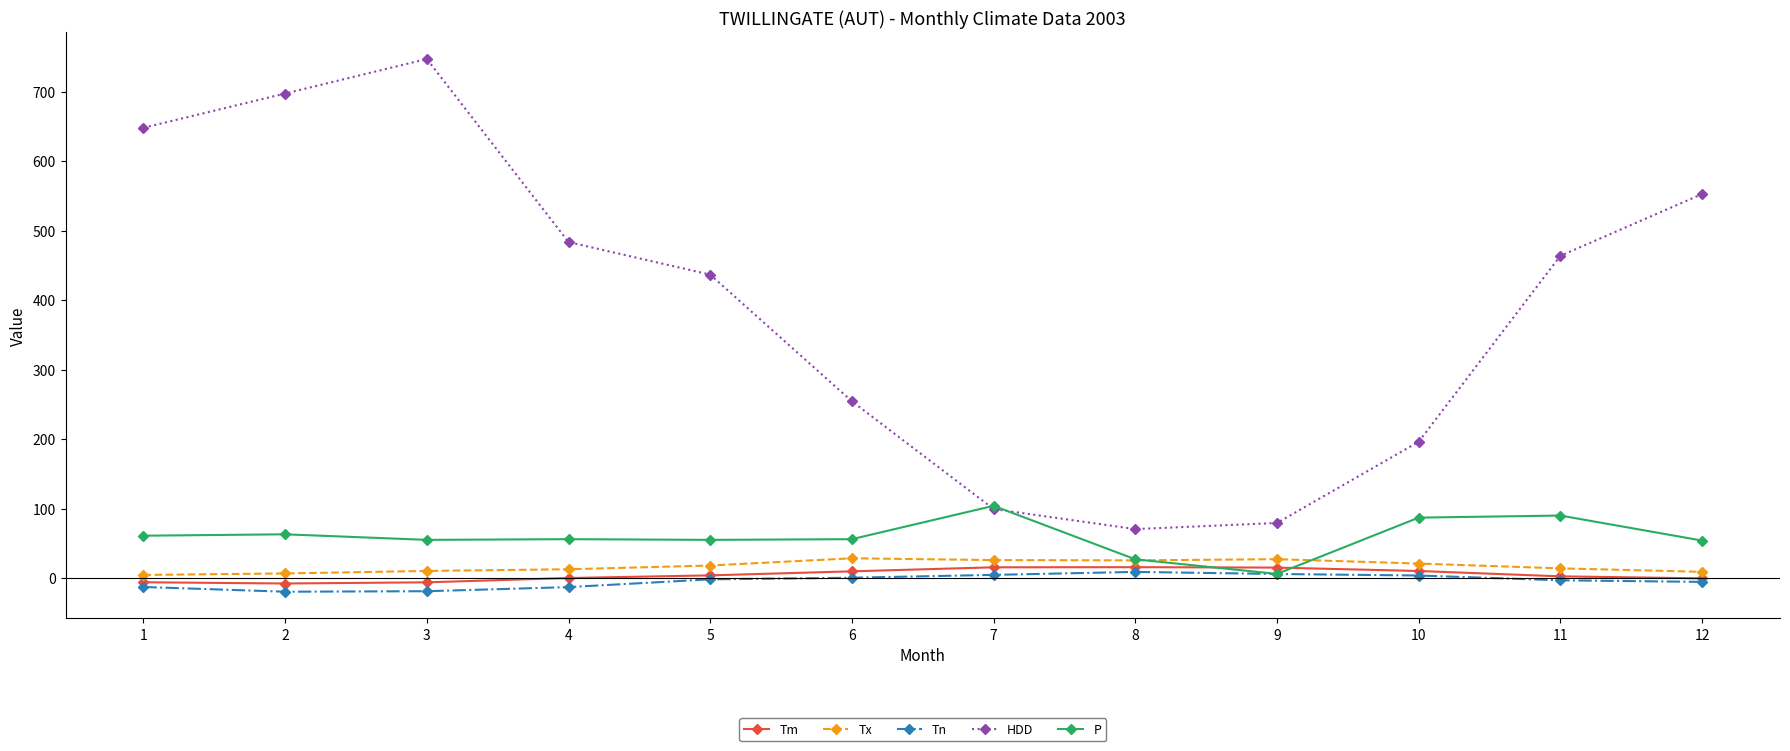

True or false: Tn and HDD cross at least once.

False